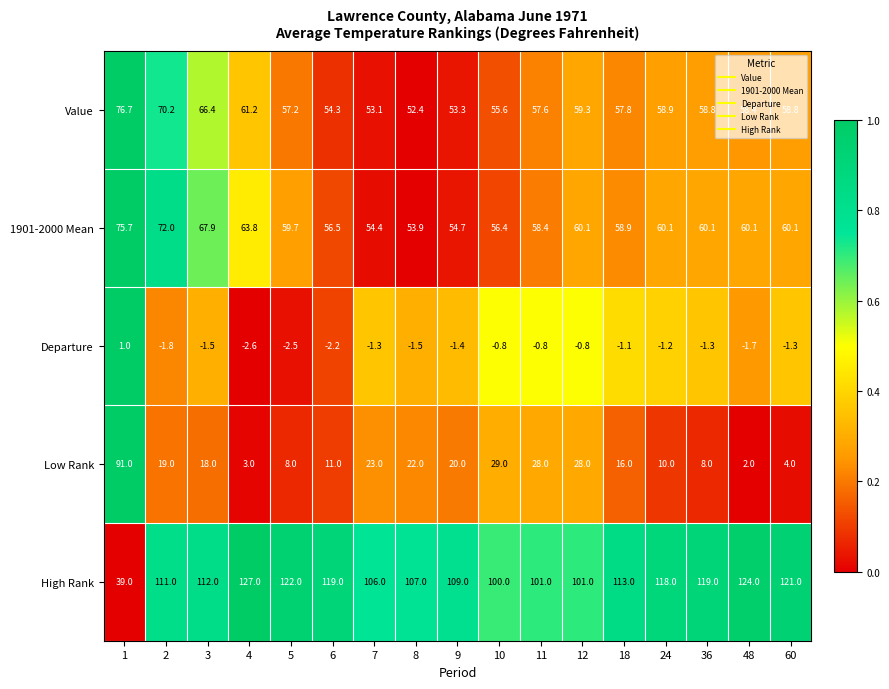

The value of High Rank at 4 is 127.0. True or false?

True